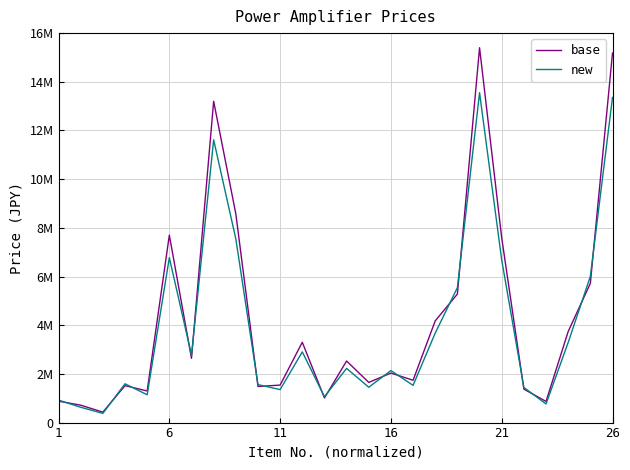

Does the chart have visible grid lines?

Yes